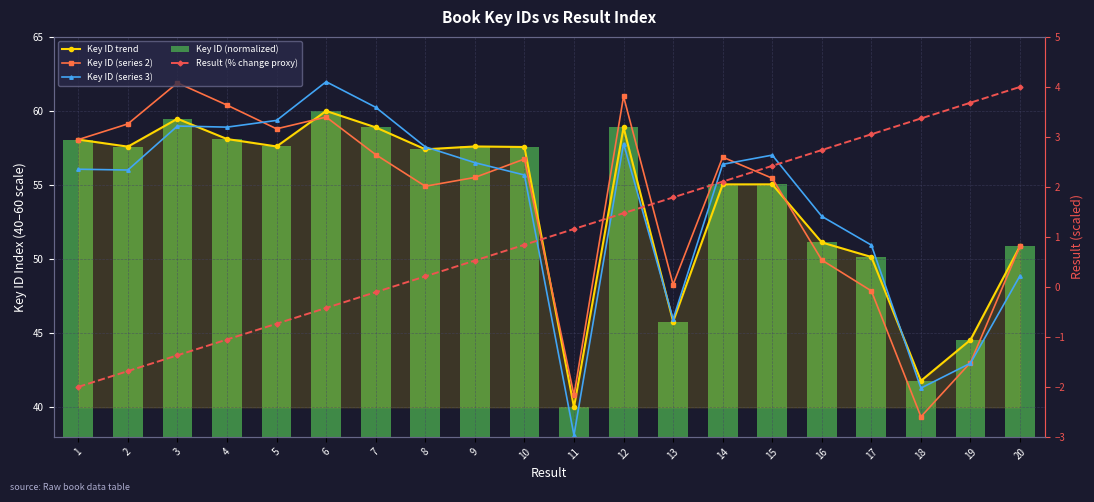

How many data points in Key ID (series 2) are above 56?

10